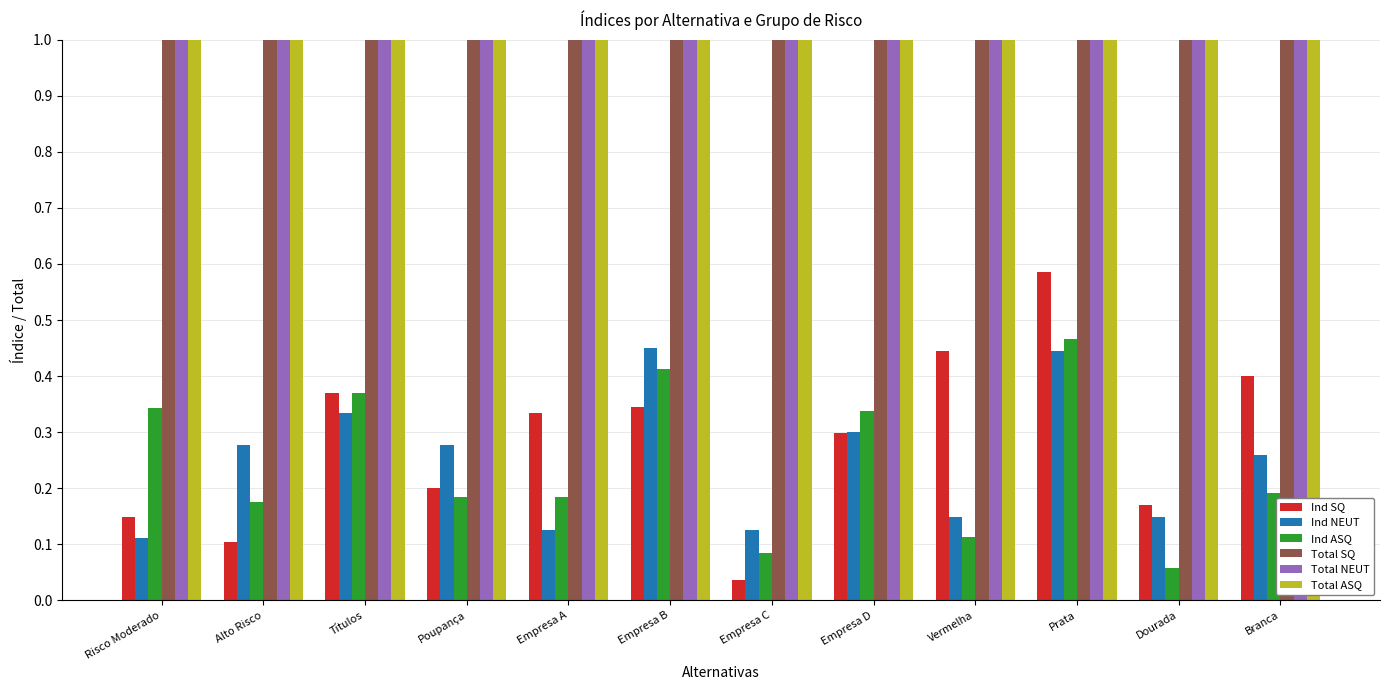

Reading right to left, list all the values displayed in this chart.

Ind SQ: Branca=0.4	Dourada=0.2	Prata=0.6	Vermelha=0.4	Empresa D=0.3	Empresa C=0.0	Empresa B=0.3	Empresa A=0.3	Poupança=0.2	Títulos=0.4	Alto Risco=0.1	Risco Moderado=0.1
Ind NEUT: Branca=0.3	Dourada=0.1	Prata=0.4	Vermelha=0.1	Empresa D=0.3	Empresa C=0.1	Empresa B=0.5	Empresa A=0.1	Poupança=0.3	Títulos=0.3	Alto Risco=0.3	Risco Moderado=0.1
Ind ASQ: Branca=0.2	Dourada=0.1	Prata=0.5	Vermelha=0.1	Empresa D=0.3	Empresa C=0.1	Empresa B=0.4	Empresa A=0.2	Poupança=0.2	Títulos=0.4	Alto Risco=0.2	Risco Moderado=0.3
Total SQ: Branca=40.0	Dourada=47.0	Prata=29.0	Vermelha=18.0	Empresa D=47.0	Empresa C=27.0	Empresa B=29.0	Empresa A=18.0	Poupança=40.0	Títulos=27.0	Alto Risco=29.0	Risco Moderado=47.0
Total NEUT: Branca=27.0	Dourada=27.0	Prata=27.0	Vermelha=27.0	Empresa D=40.0	Empresa C=40.0	Empresa B=40.0	Empresa A=40.0	Poupança=18.0	Títulos=18.0	Alto Risco=18.0	Risco Moderado=18.0
Total ASQ: Branca=94.0	Dourada=87.0	Prata=105.0	Vermelha=116.0	Empresa D=74.0	Empresa C=94.0	Empresa B=92.0	Empresa A=103.0	Poupança=103.0	Títulos=116.0	Alto Risco=114.0	Risco Moderado=96.0